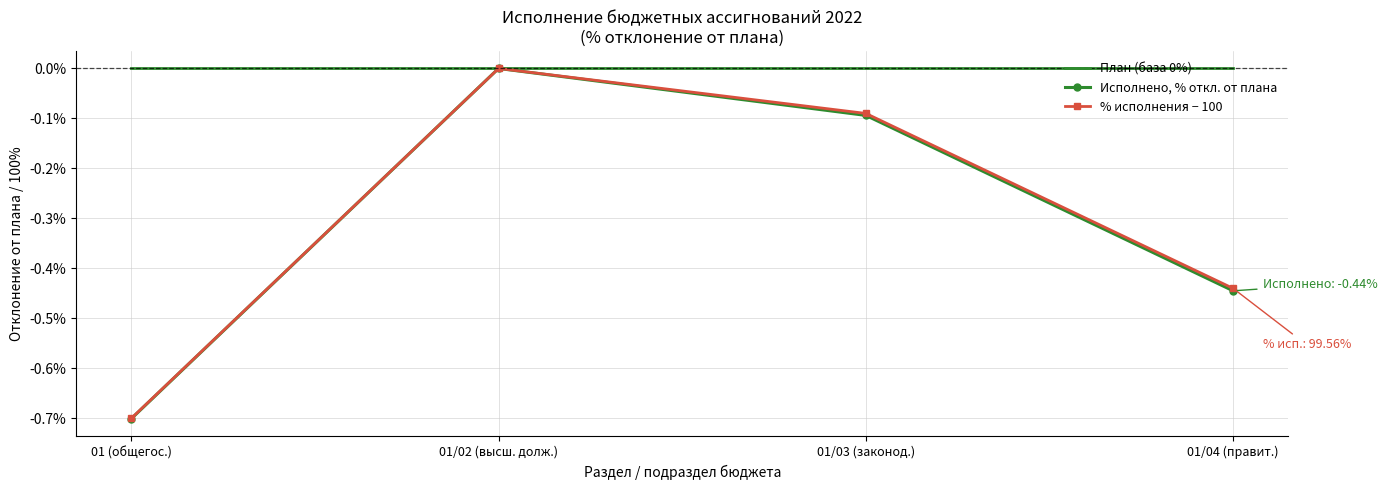

What position from the left is 01/03 (законод.)?

3